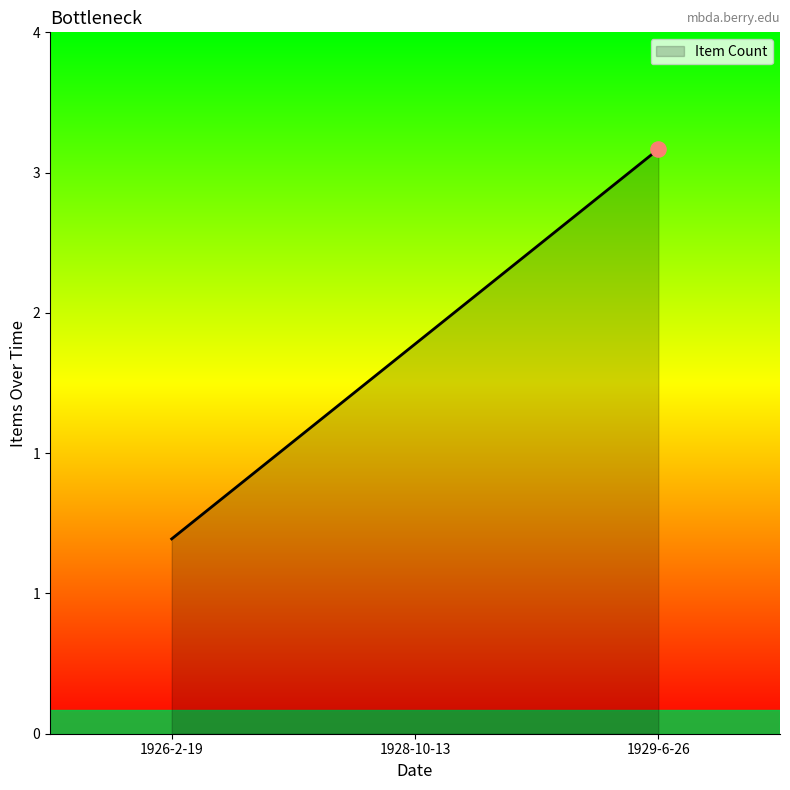

Between 1929-6-26 and 1926-2-19, which is larger?

1929-6-26